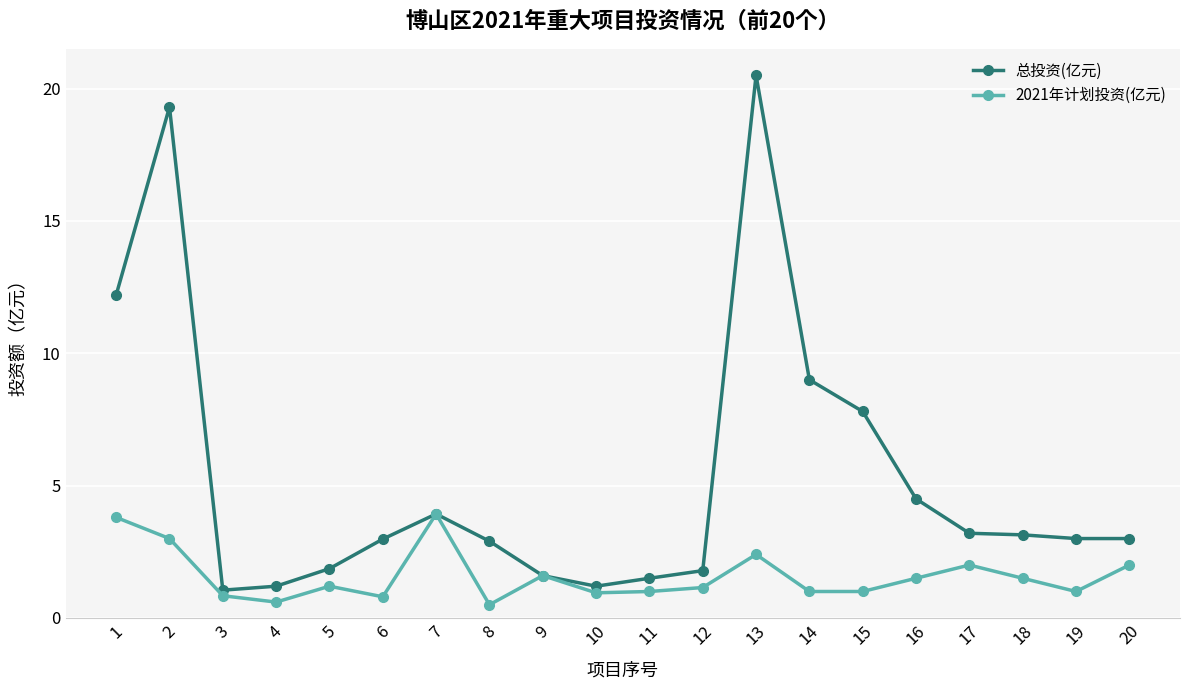

Where is 总投资(亿元) nearest to the value 10?

14